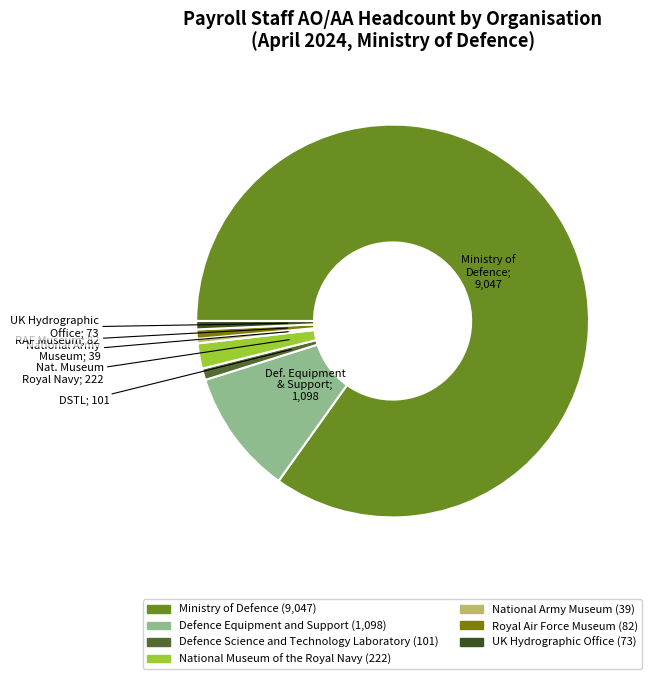

True or false: Royal Air Force Museum accounts for 1% of the total.

True